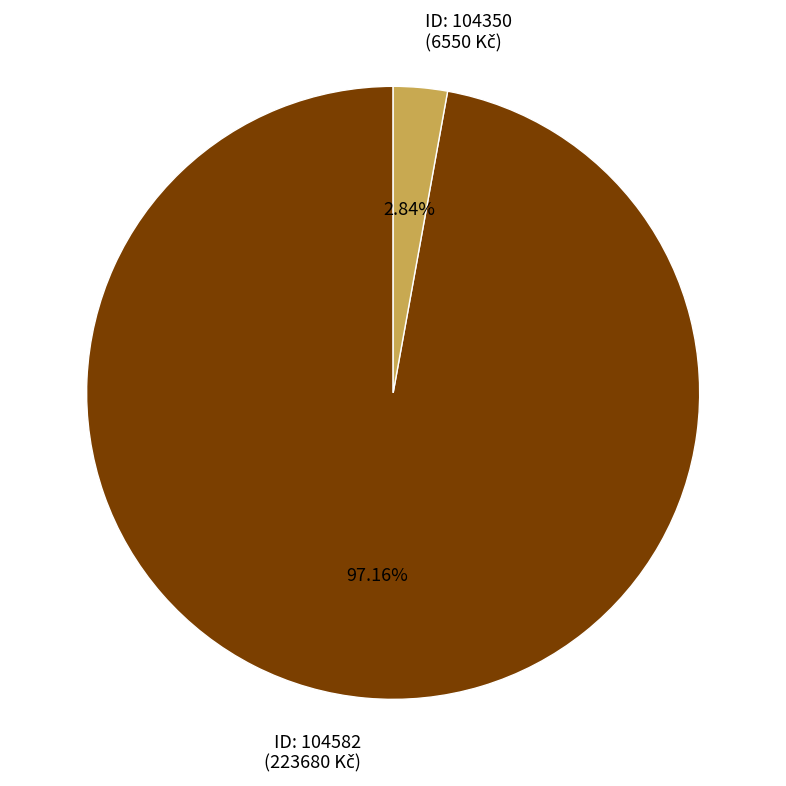

Does any single category account for the majority?

Yes